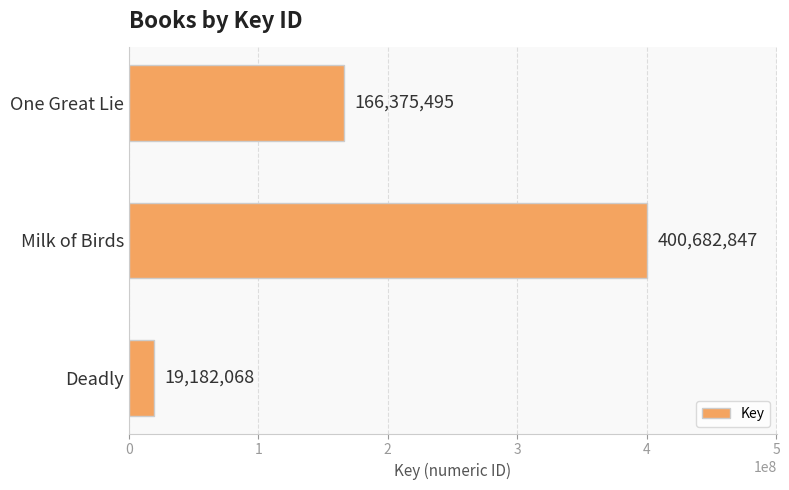

How many data points does each series have?

3